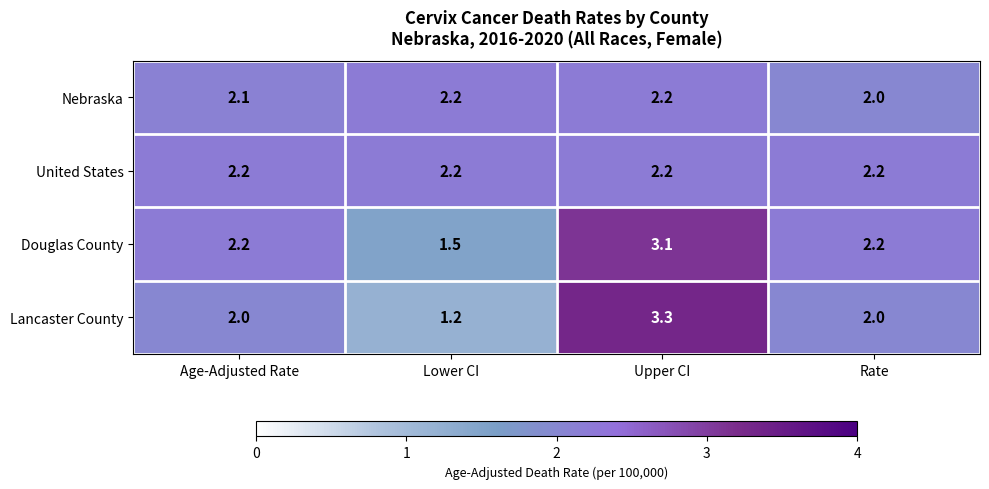

At how many categories does at least one series exceed 1?

4